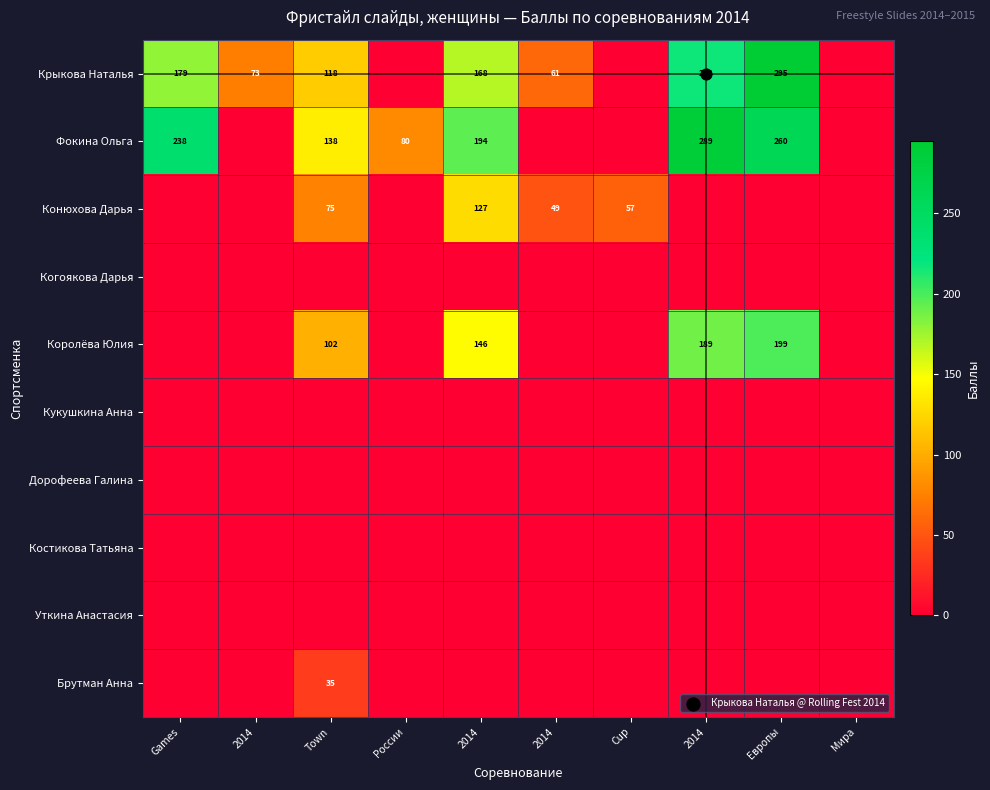

Rank the series by their maximum value, from highest to lowest.

Крыкова Наталья, Фокина Ольга, Королёва Юлия, Конюхова Дарья, Брутман Анна, Когоякова Дарья, Кукушкина Анна, Дорофеева Галина, Костикова Татьяна, Уткина Анастасия